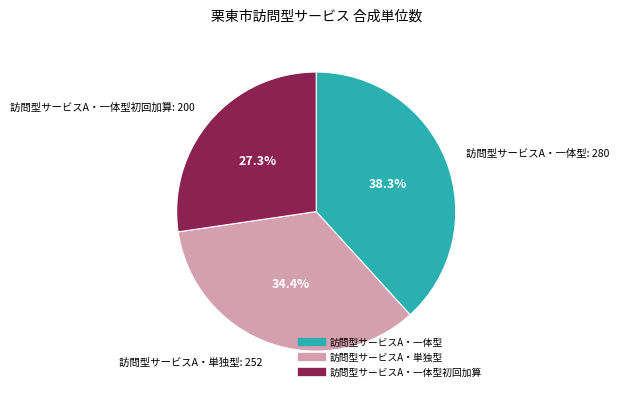

Is there any slice that represents more than half of the pie?

No